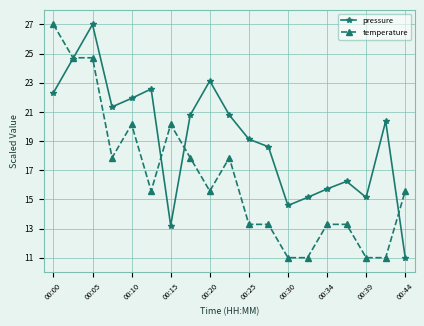

Which series has the largest total across all categories?

pressure